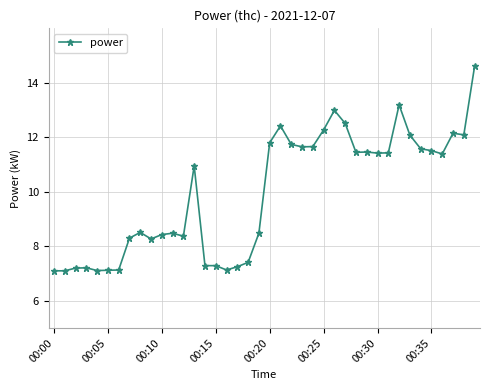

What is the value of the 4th point from the left?

7.2